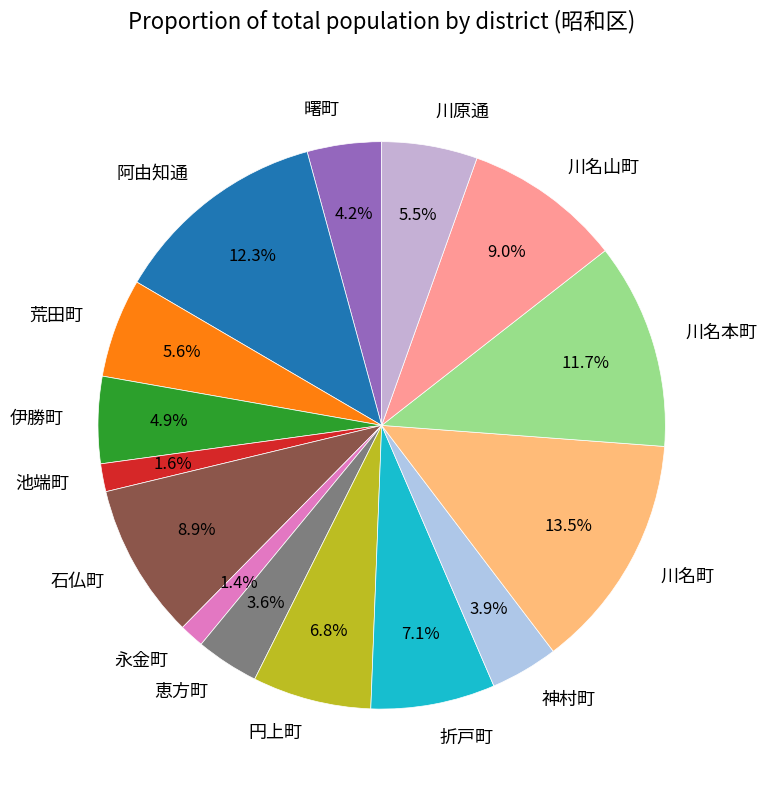

To the nearest percent, what portion does 石仏町 represent?

9%